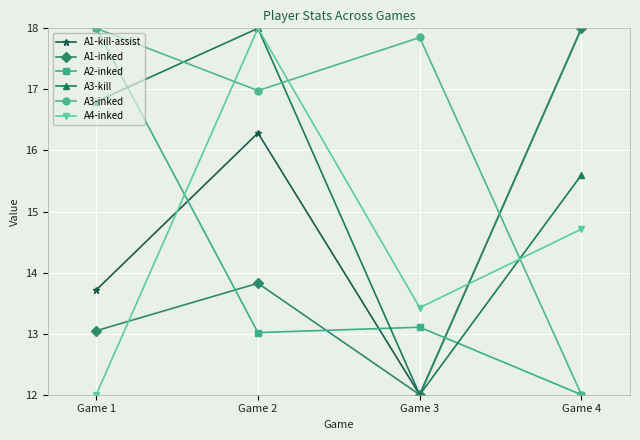

List the labels in order of A1-inked value, smallest first.

Game 3, Game 1, Game 2, Game 4